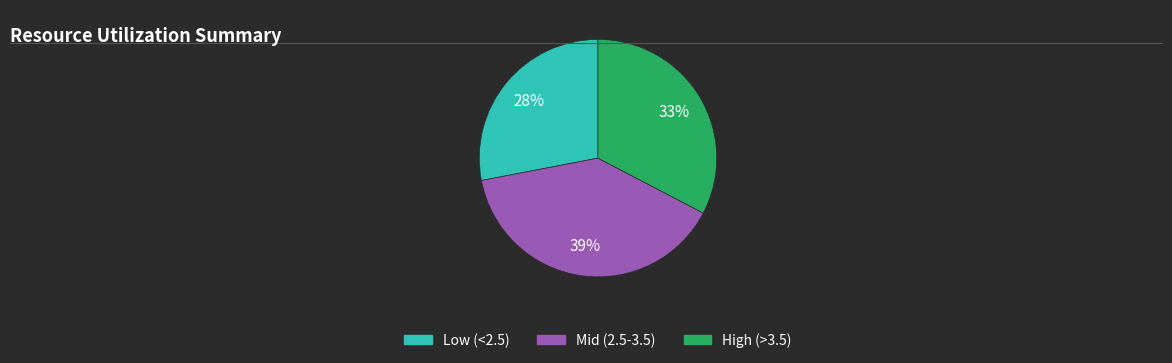

Does any single category account for the majority?

No